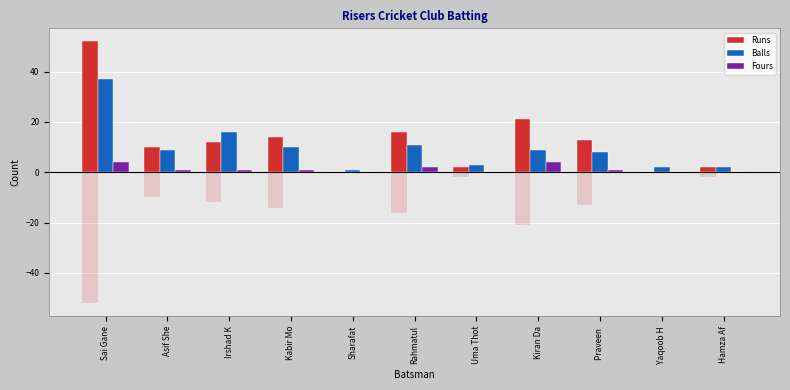

Count the number of data series in this chart.

3